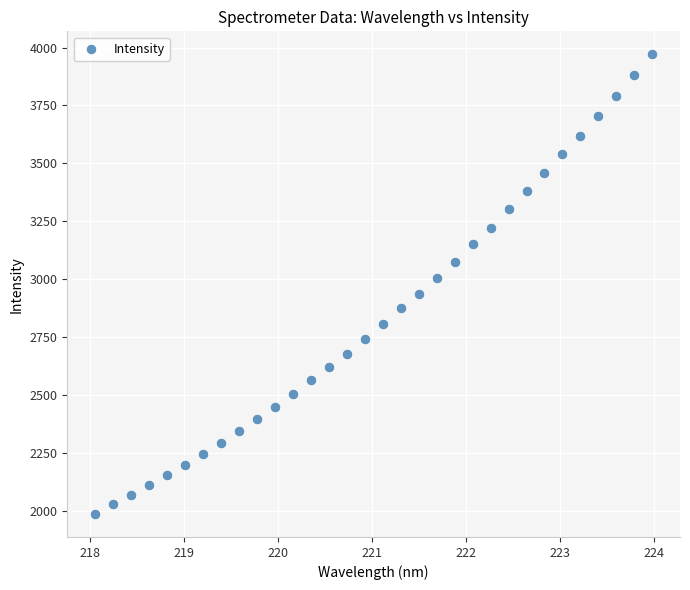

What is the range of X values (max minus min)?

5.9